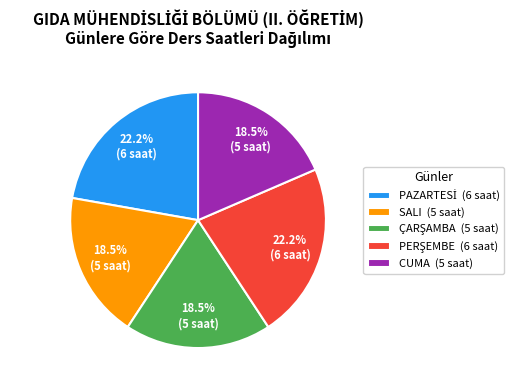

Is there any slice that represents more than half of the pie?

No